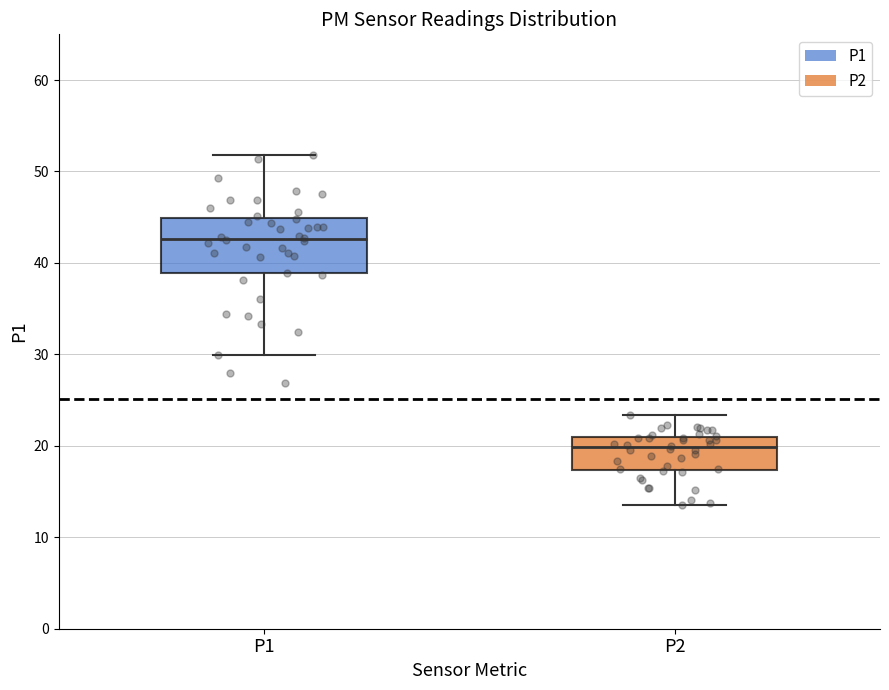

Which box is the tallest, from its lower edge to its upper edge?

P1